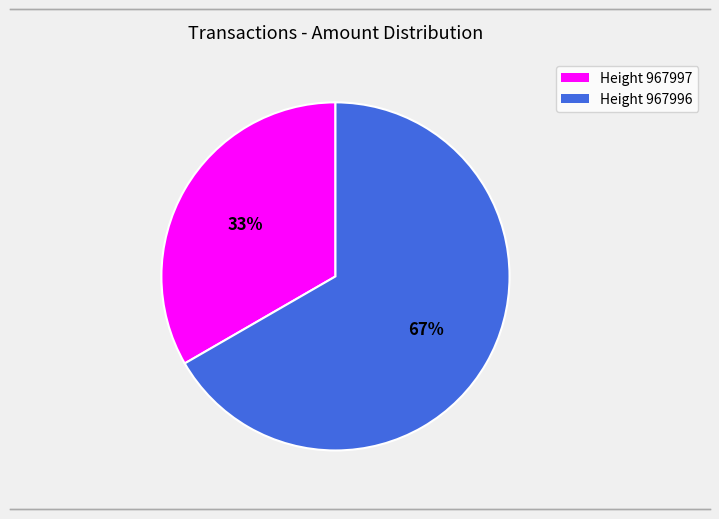

To the nearest percent, what is the average slice percentage?

50%